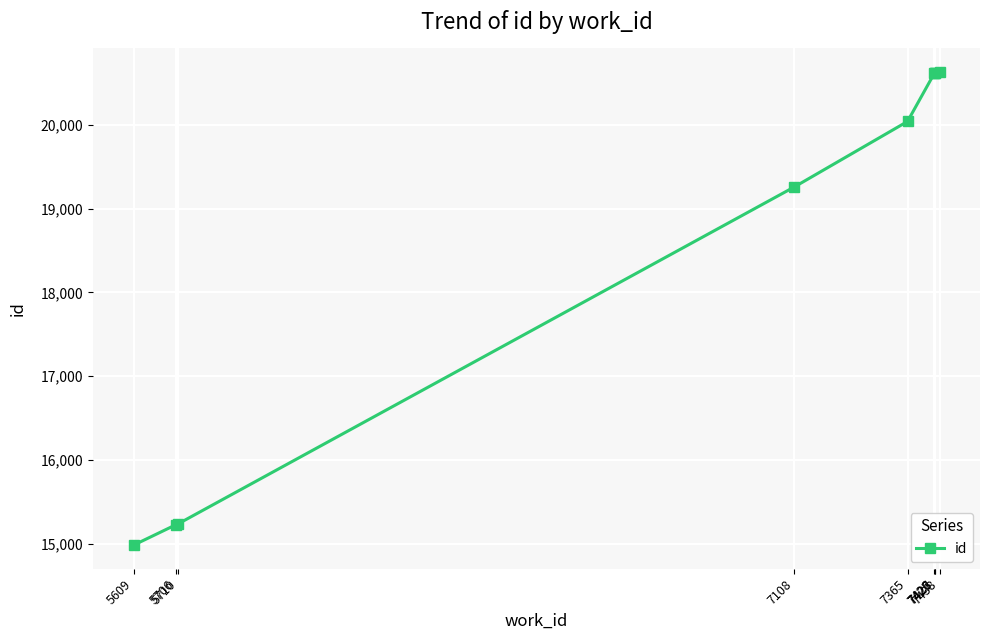

How many data points does each series have?

9